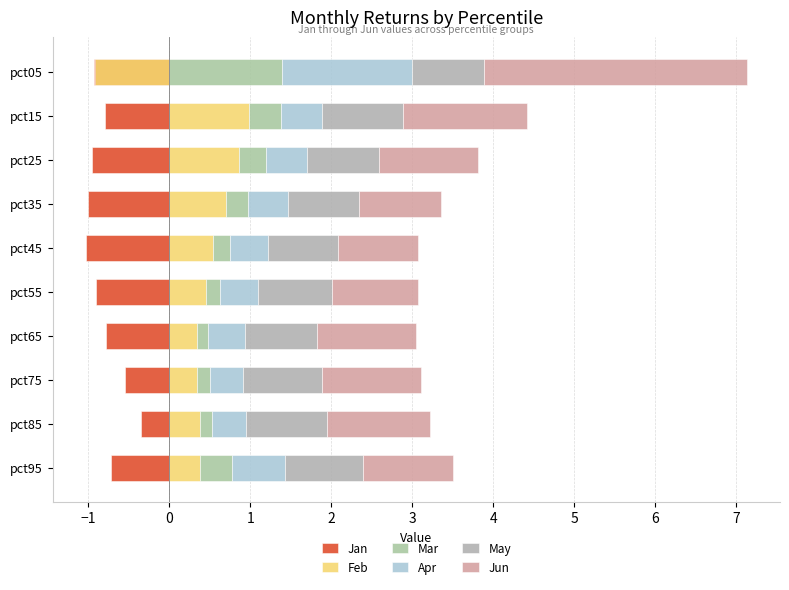

Is the value of Mar at pct75 greater than the value of May at pct55?

No